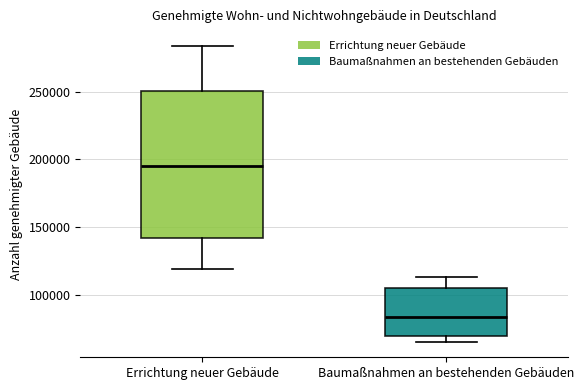

Which box is the tallest, from its lower edge to its upper edge?

Errichtung neuer Gebäude